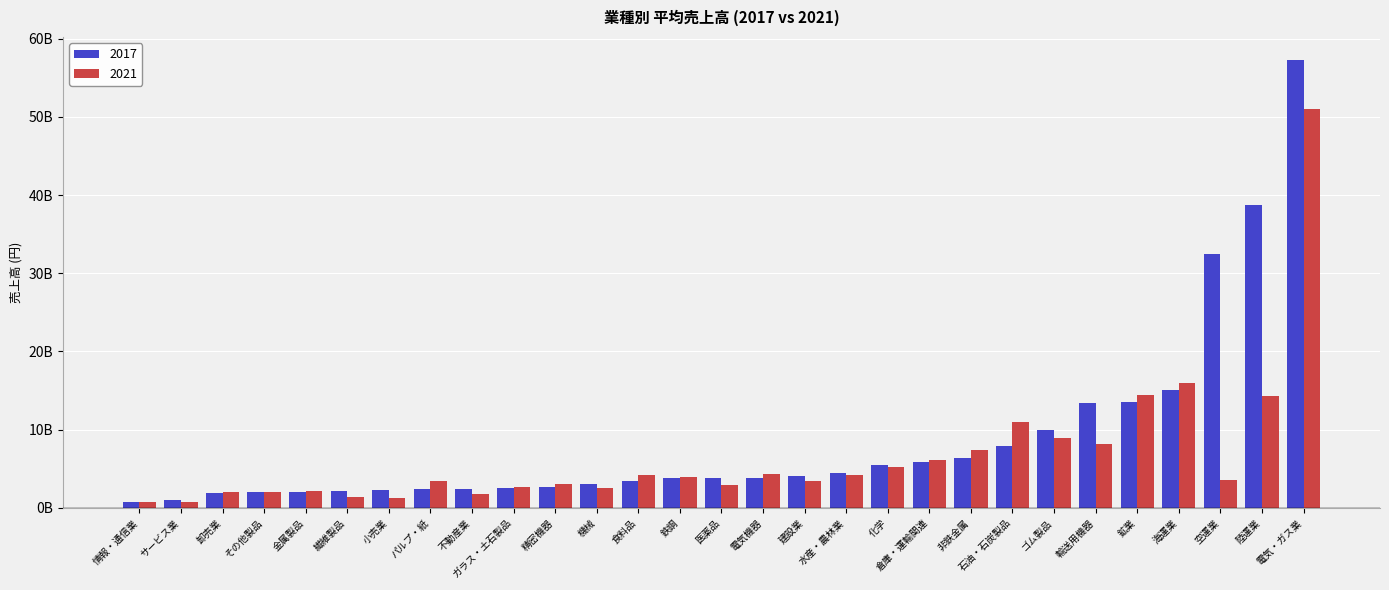

At which category is the sum across all series the highest?

電気・ガス業